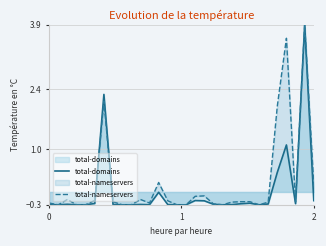

What is the lowest value of the total-nameservers series?

-0.3